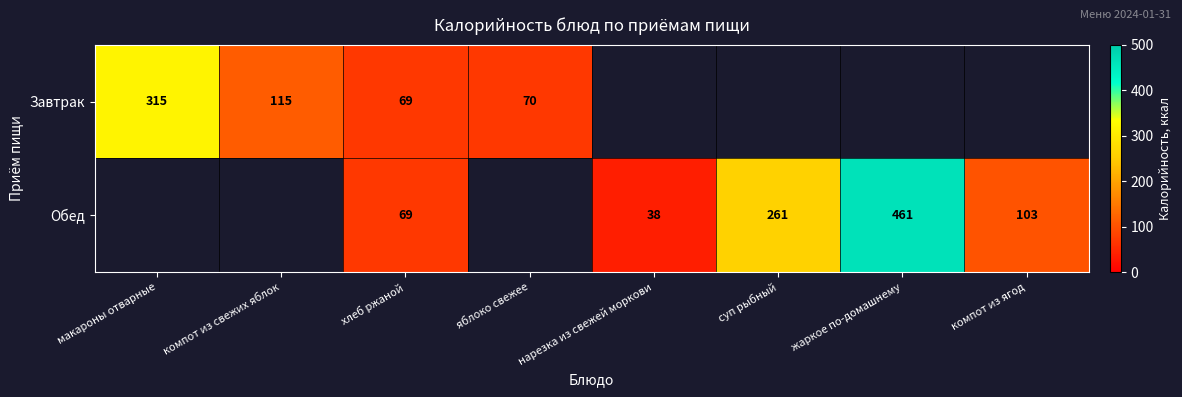

Count the number of data series in this chart.

2